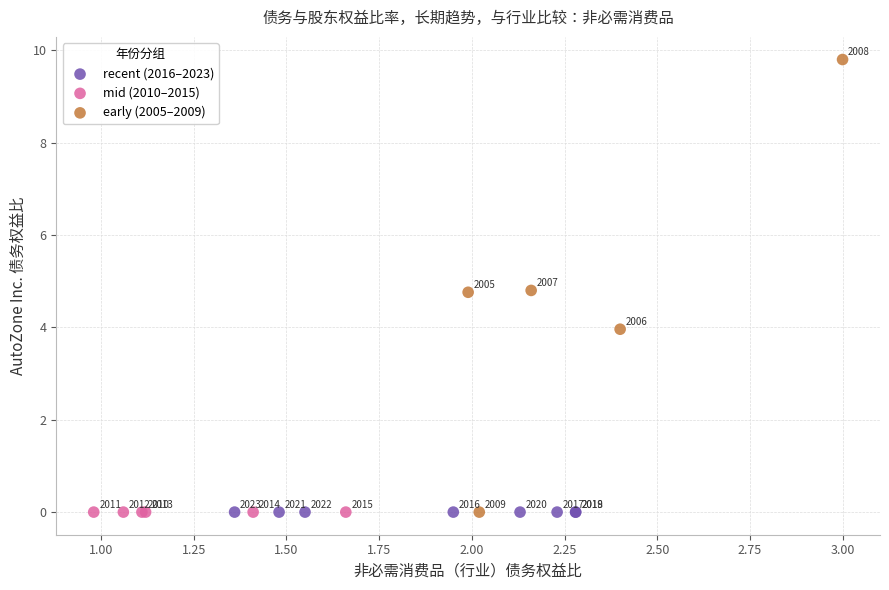

Which series contains the highest Y value?

early (2005–2009)